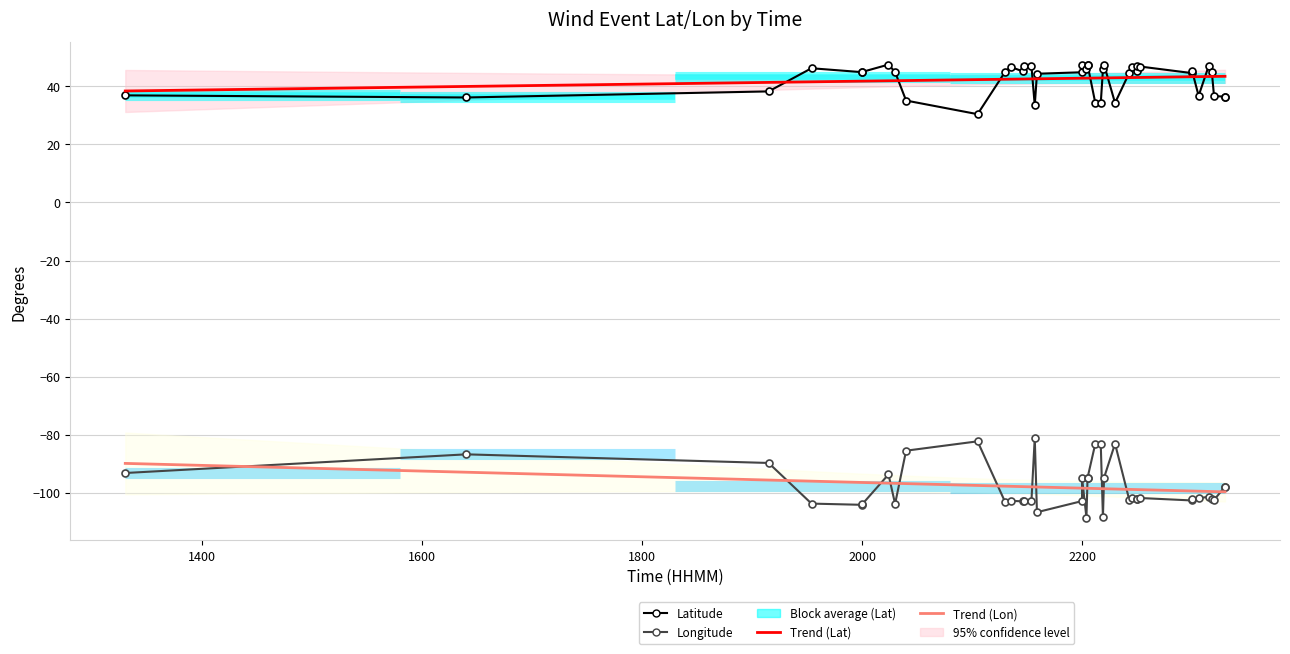

Reading left to right, extract all data points from this chart.

Lat: 36.9	36.2	38.3	46.2	44.9	45.0	47.5	44.9	35.1	30.4	45.0	46.7	45.2	46.9	46.9	33.5	44.3	44.9	47.5	45.8	47.4	47.5	34.4	34.1	45.8	47.5	34.3	44.7	46.8	45.5	46.9	46.8	44.6	45.4	36.7	46.9	45.0	36.7	36.4	36.4
Lon: -93.2	-86.8	-89.8	-103.8	-104.2	-104.0	-93.7	-103.8	-85.5	-82.3	-103.2	-102.8	-103.0	-102.8	-102.7	-81.1	-106.7	-102.9	-94.9	-108.6	-95.0	-94.9	-83.2	-83.1	-108.5	-94.8	-83.1	-102.5	-101.8	-102.1	-102.0	-101.8	-102.7	-102.2	-101.9	-101.4	-102.0	-102.5	-97.9	-97.9